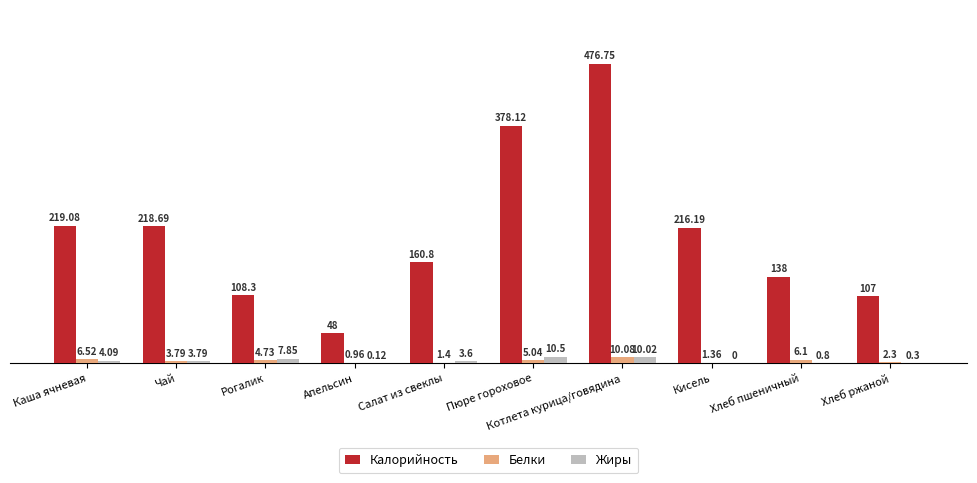

What is the sum of all Жиры values?

41.1